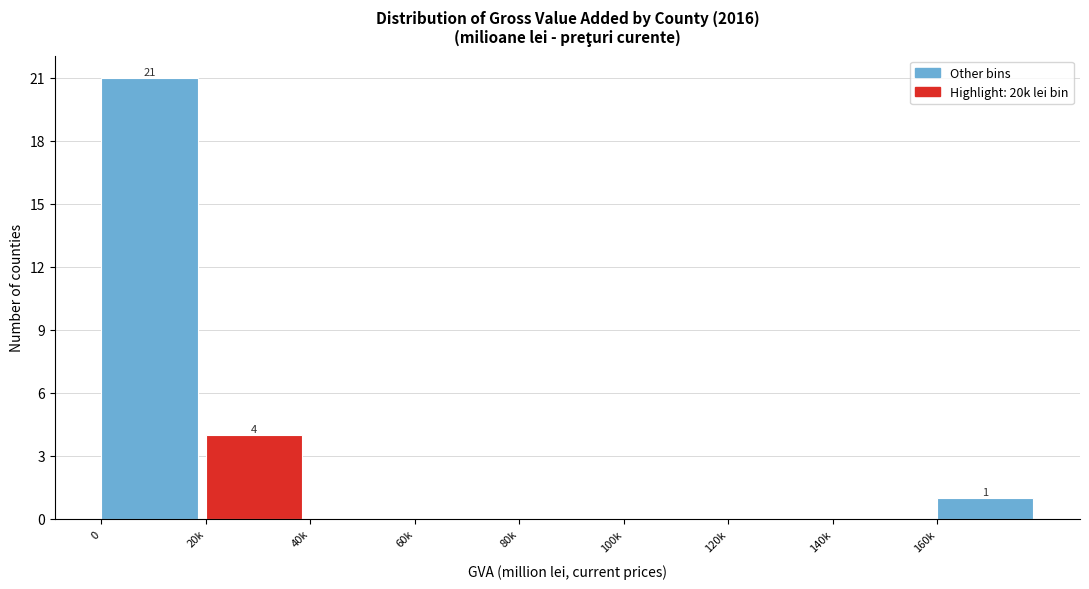

Reading left to right, list all the values displayed in this chart.

0=21	20k=4	40k=0	60k=0	80k=0	100k=0	120k=0	140k=0	160k=1